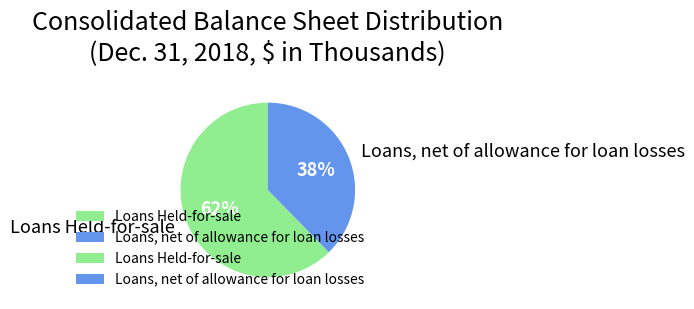

What percentage is the Loans Held-for-sale slice, to the nearest percent?

62%